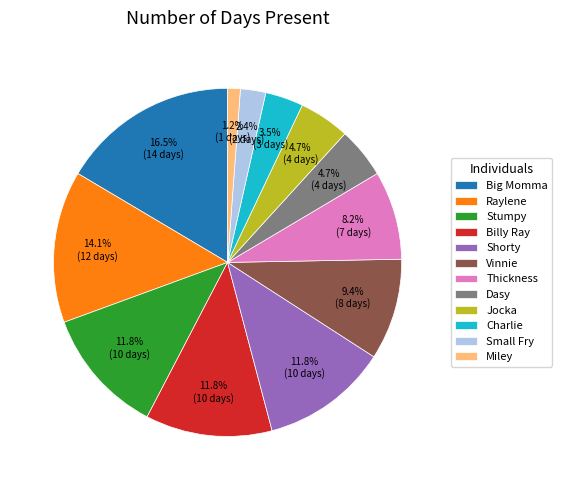

To the nearest percent, what is the average slice percentage?

8%